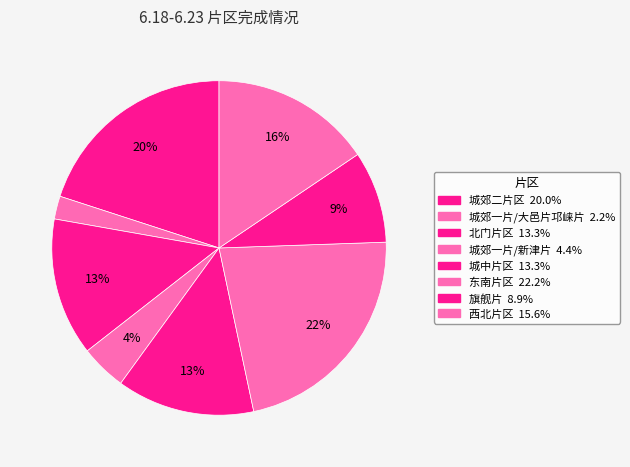

How many segments does this pie chart have?

8